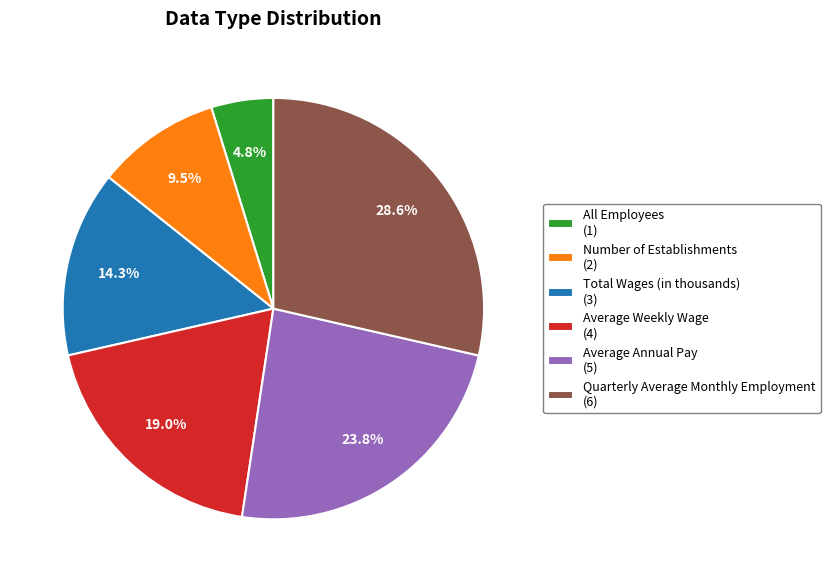

What portion of the pie excludes Quarterly Average Monthly Employment?

71.4%